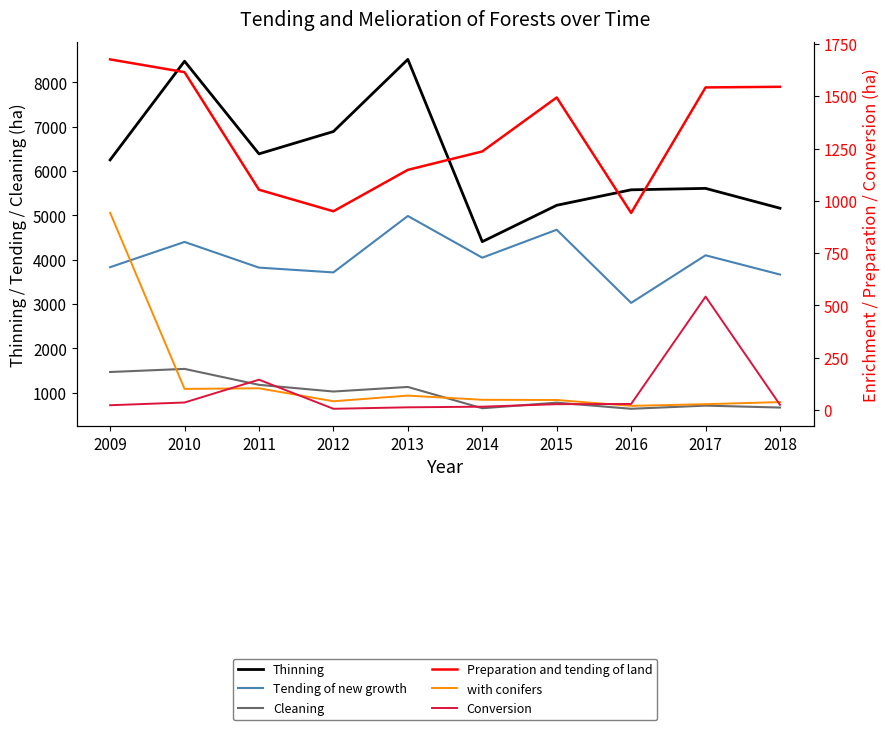

What is the greatest value displayed?

8516